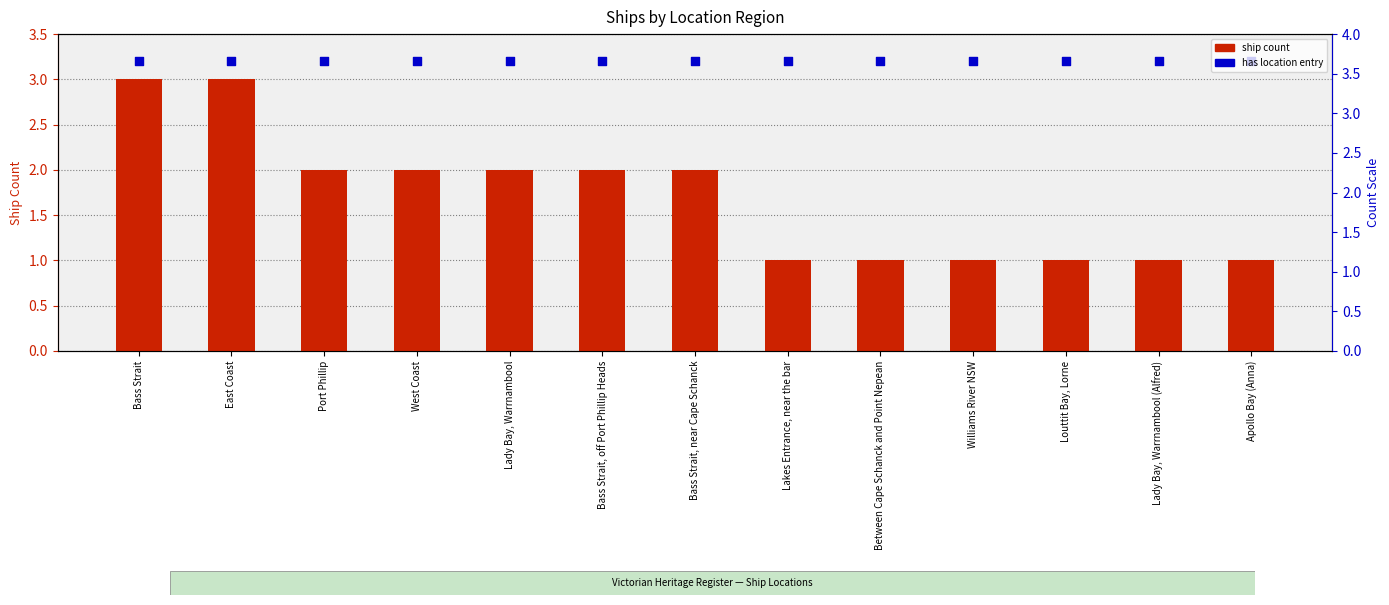

At how many categories does at least one series exceed 1?

13